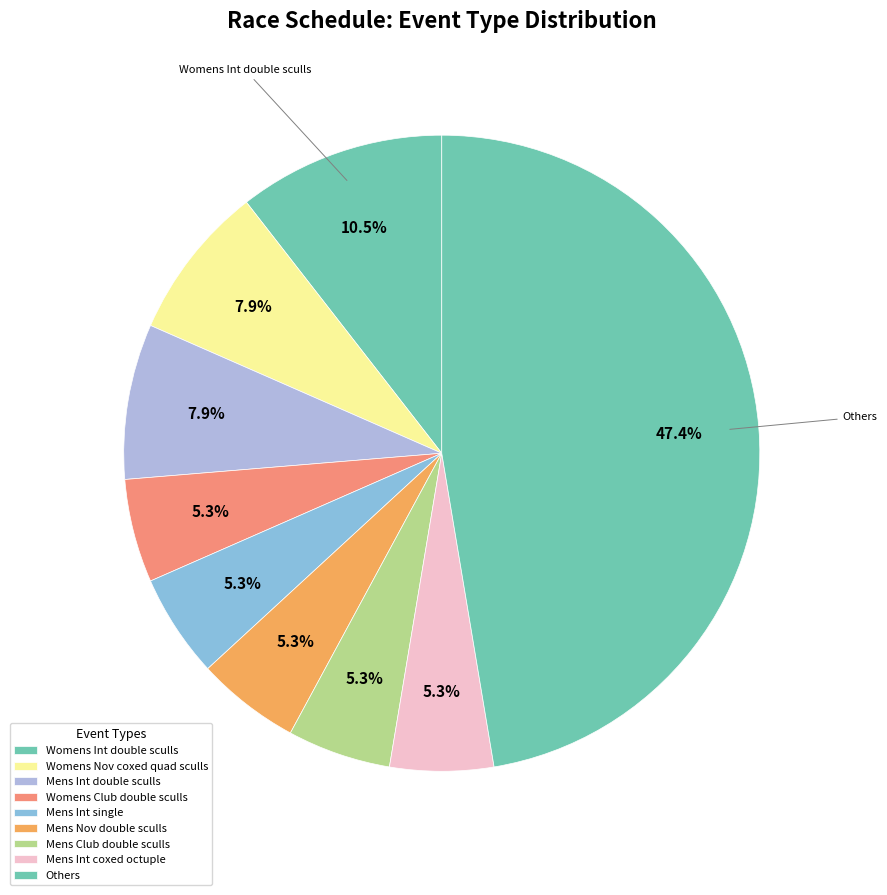

How many slices are in this pie chart?

9